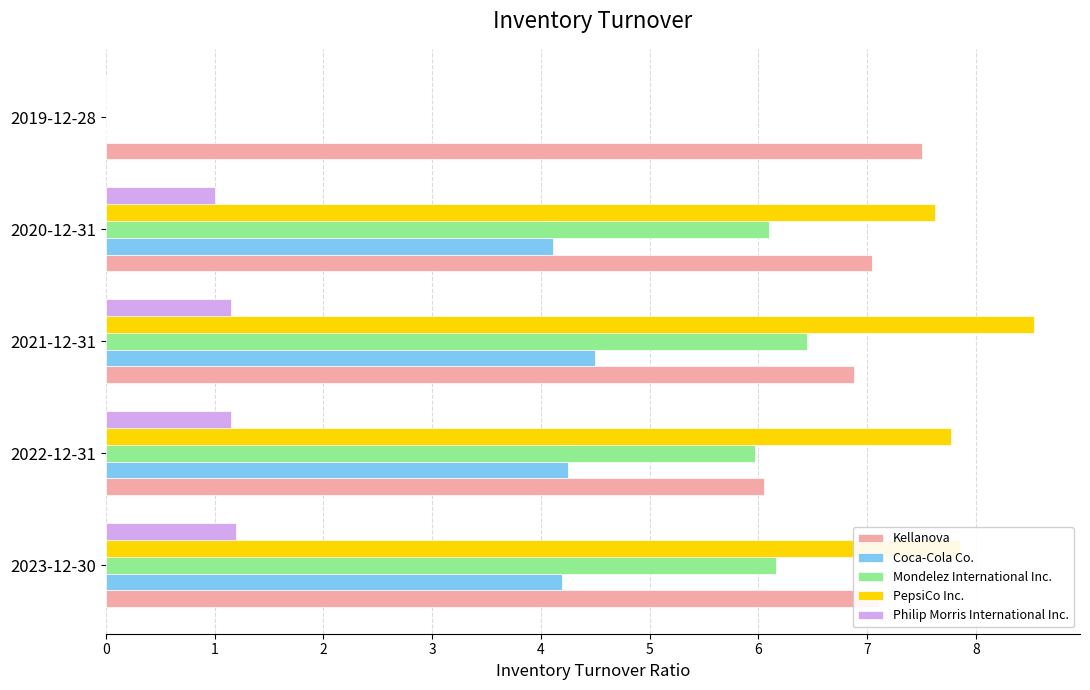

The Kellanova series shows 2.3 at 2019-12-28. True or false?

False